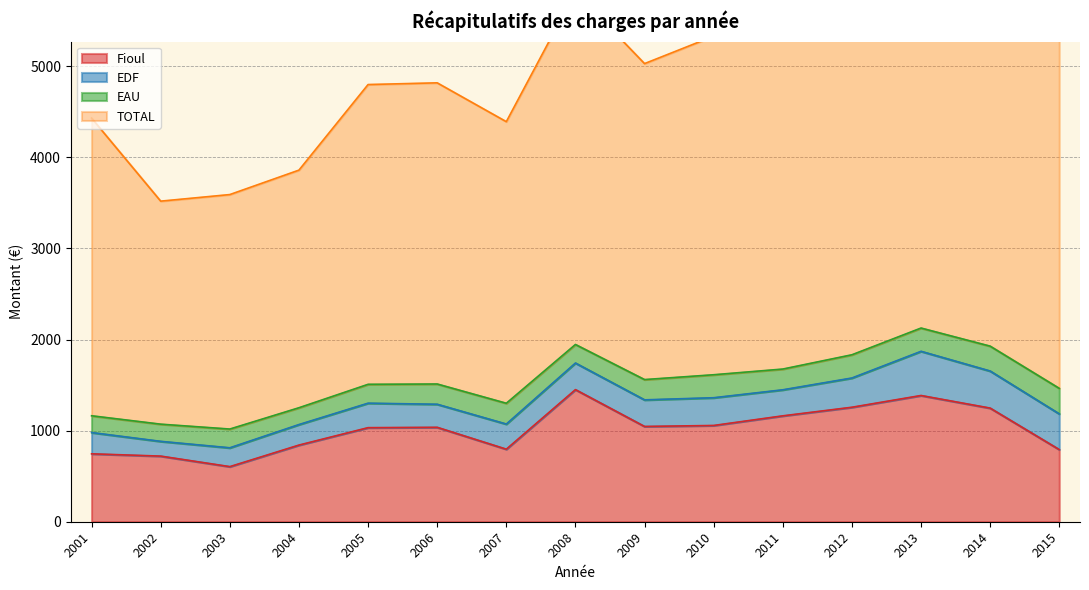

How many values in the Fioul series are below 1036?

7